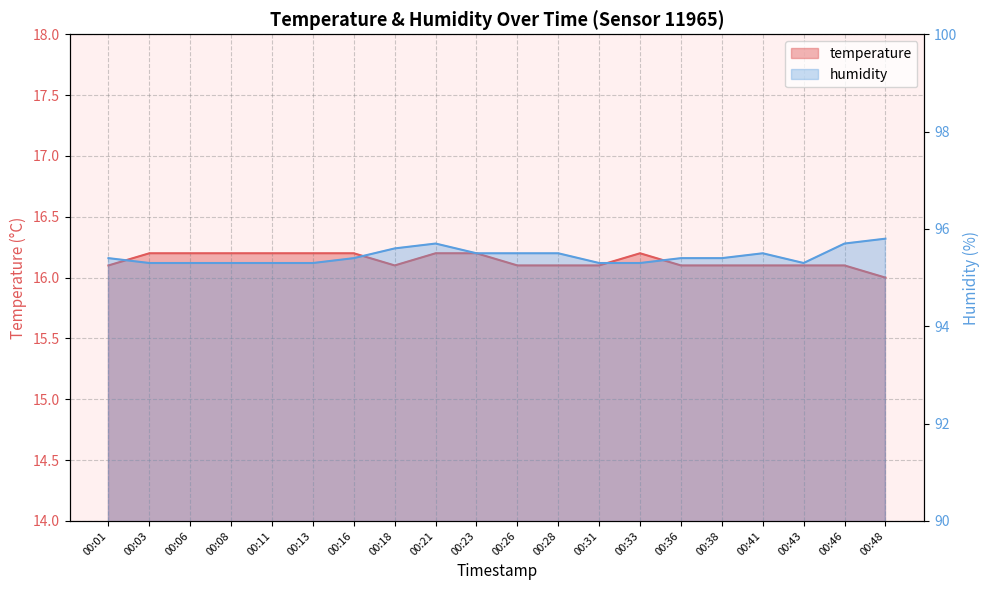

What is the difference between the second highest and second lowest values in the humidity series?

0.4